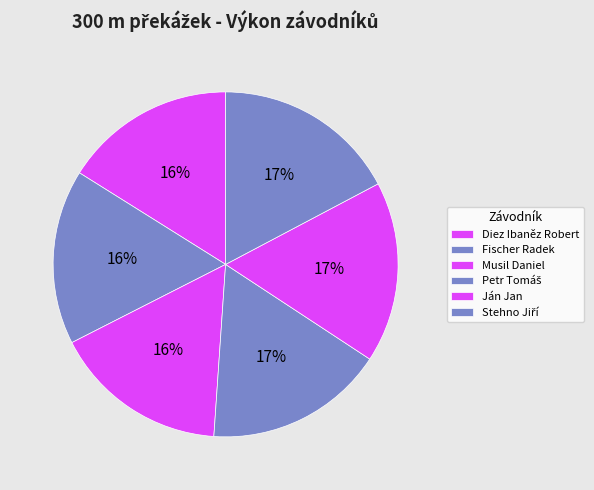

Approximately how many times larger is the value at Musil Daniel compared to Petr Tomáš?

1.0